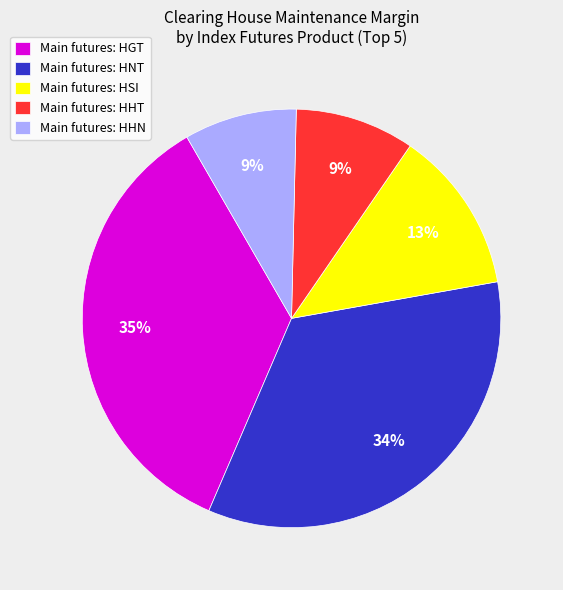

Count the number of slices in the pie.

5